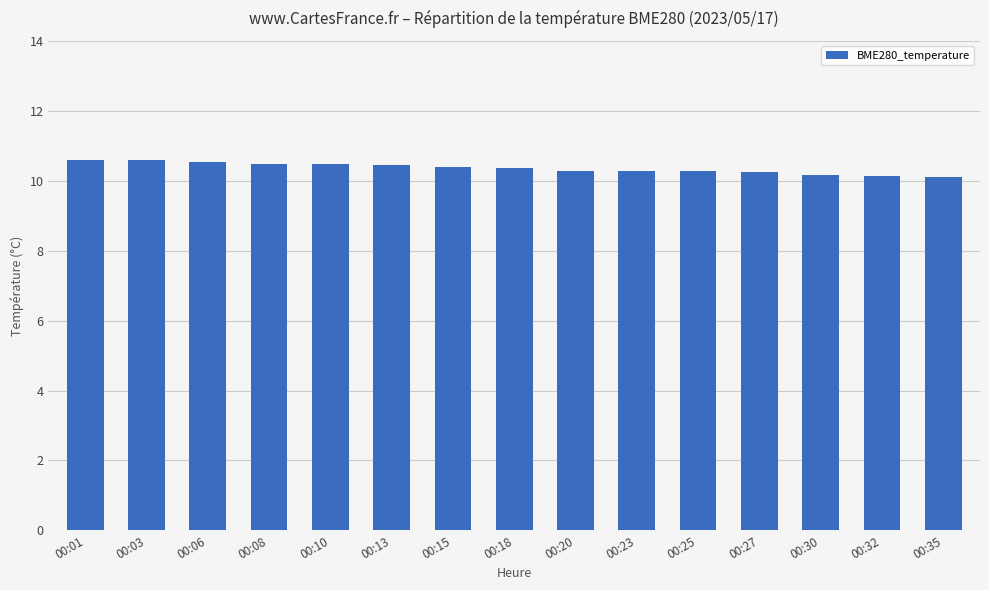

Approximately how many times larger is the value at 00:32 compared to 00:23?

1.0